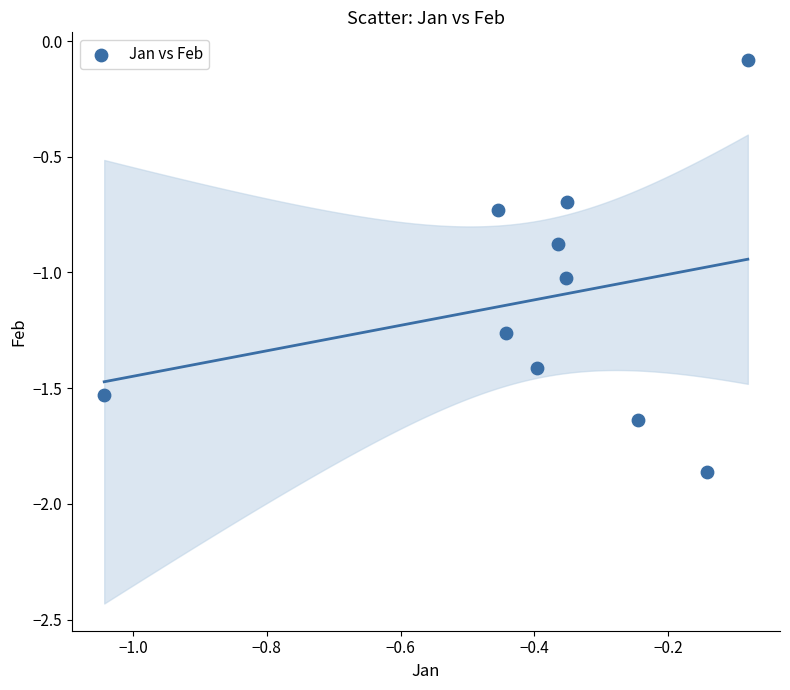

What is the range of Y values (max minus min)?

1.8